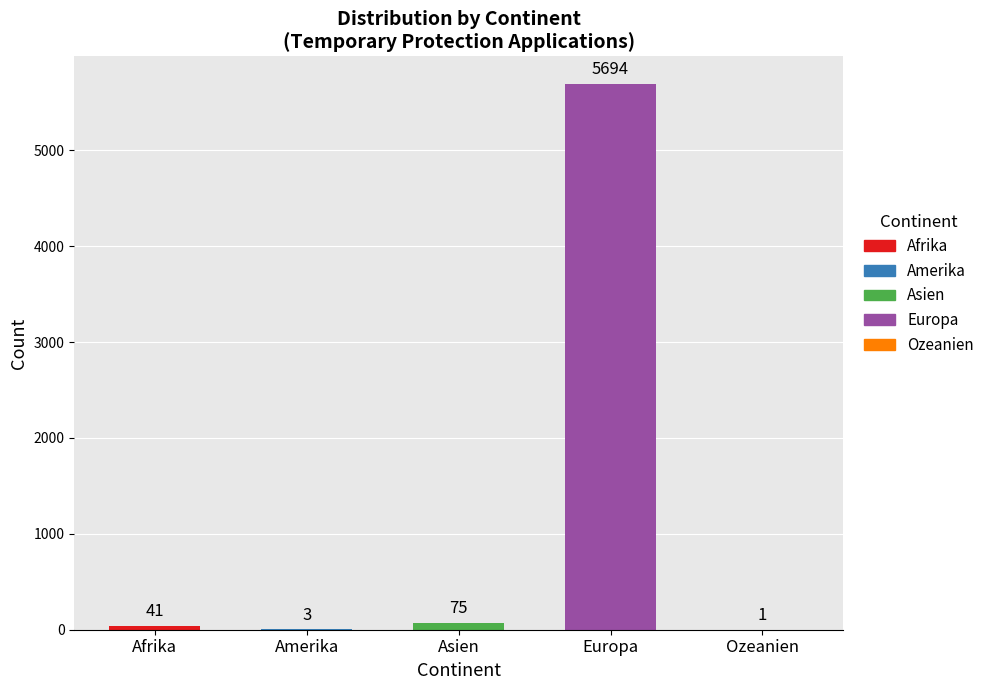

The value at Amerika is 3. True or false?

True